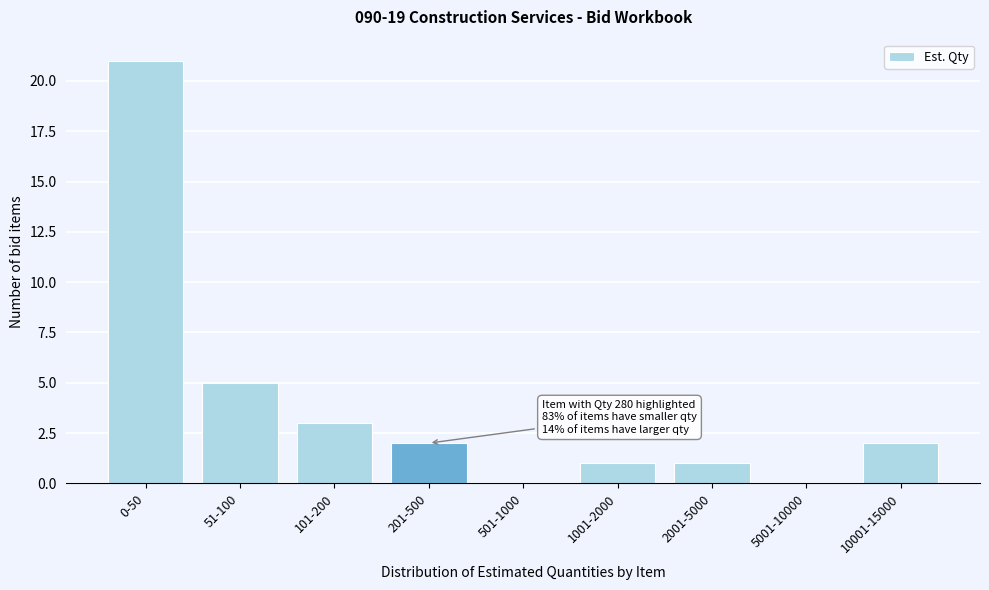

Reading right to left, what are all the values shown in this chart?

10001-15000=2	5001-10000=0	2001-5000=1	1001-2000=1	501-1000=0	201-500=2	101-200=3	51-100=5	0-50=21